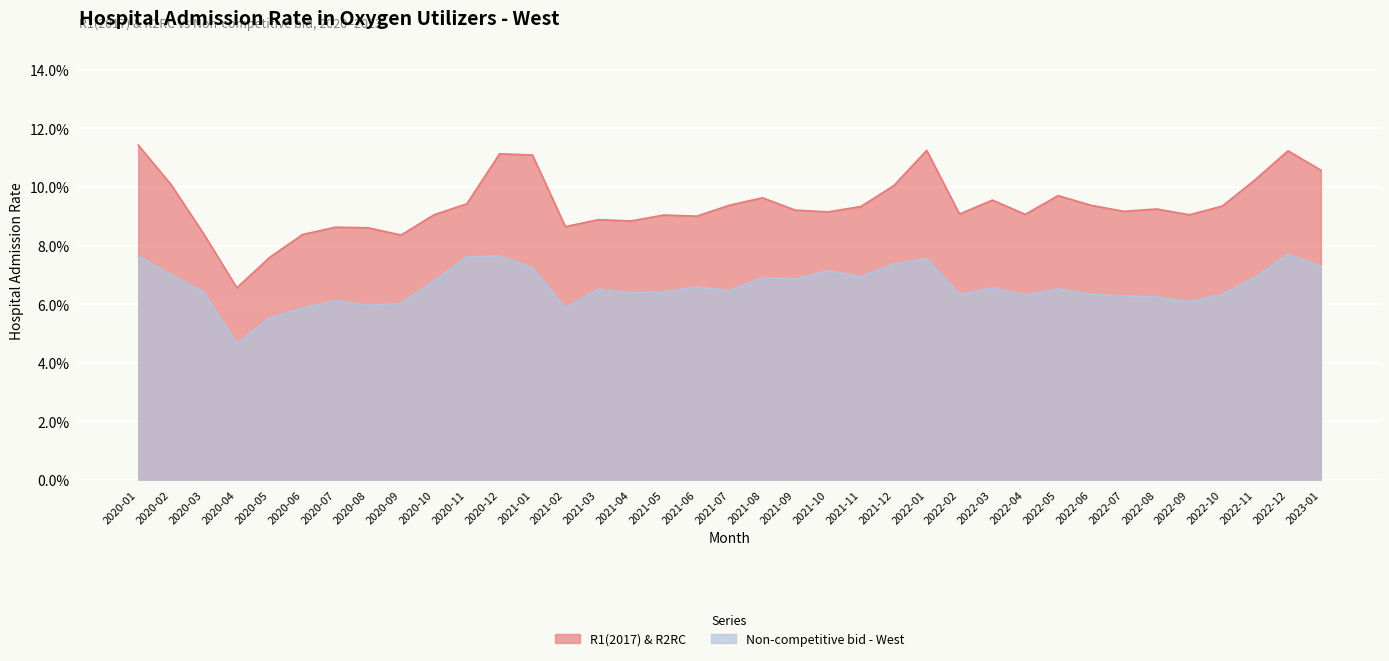

Reading left to right, transcribe all the data shown in this chart.

R1(2017) & R2RC: 2020-01=0.1	2020-02=0.1	2020-03=0.1	2020-04=0.1	2020-05=0.1	2020-06=0.1	2020-07=0.1	2020-08=0.1	2020-09=0.1	2020-10=0.1	2020-11=0.1	2020-12=0.1	2021-01=0.1	2021-02=0.1	2021-03=0.1	2021-04=0.1	2021-05=0.1	2021-06=0.1	2021-07=0.1	2021-08=0.1	2021-09=0.1	2021-10=0.1	2021-11=0.1	2021-12=0.1	2022-01=0.1	2022-02=0.1	2022-03=0.1	2022-04=0.1	2022-05=0.1	2022-06=0.1	2022-07=0.1	2022-08=0.1	2022-09=0.1	2022-10=0.1	2022-11=0.1	2022-12=0.1	2023-01=0.1
Non-competitive bid - West: 2020-01=0.1	2020-02=0.1	2020-03=0.1	2020-04=0.0	2020-05=0.1	2020-06=0.1	2020-07=0.1	2020-08=0.1	2020-09=0.1	2020-10=0.1	2020-11=0.1	2020-12=0.1	2021-01=0.1	2021-02=0.1	2021-03=0.1	2021-04=0.1	2021-05=0.1	2021-06=0.1	2021-07=0.1	2021-08=0.1	2021-09=0.1	2021-10=0.1	2021-11=0.1	2021-12=0.1	2022-01=0.1	2022-02=0.1	2022-03=0.1	2022-04=0.1	2022-05=0.1	2022-06=0.1	2022-07=0.1	2022-08=0.1	2022-09=0.1	2022-10=0.1	2022-11=0.1	2022-12=0.1	2023-01=0.1